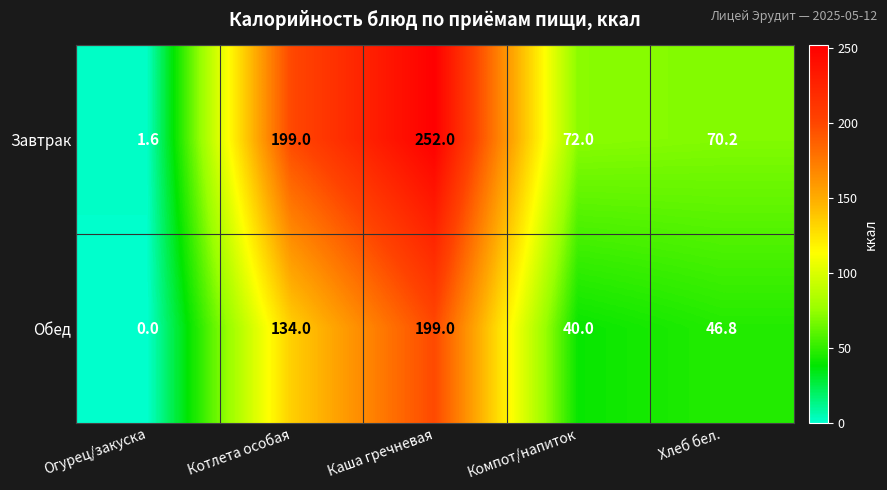

Count the number of categories in the chart.

5